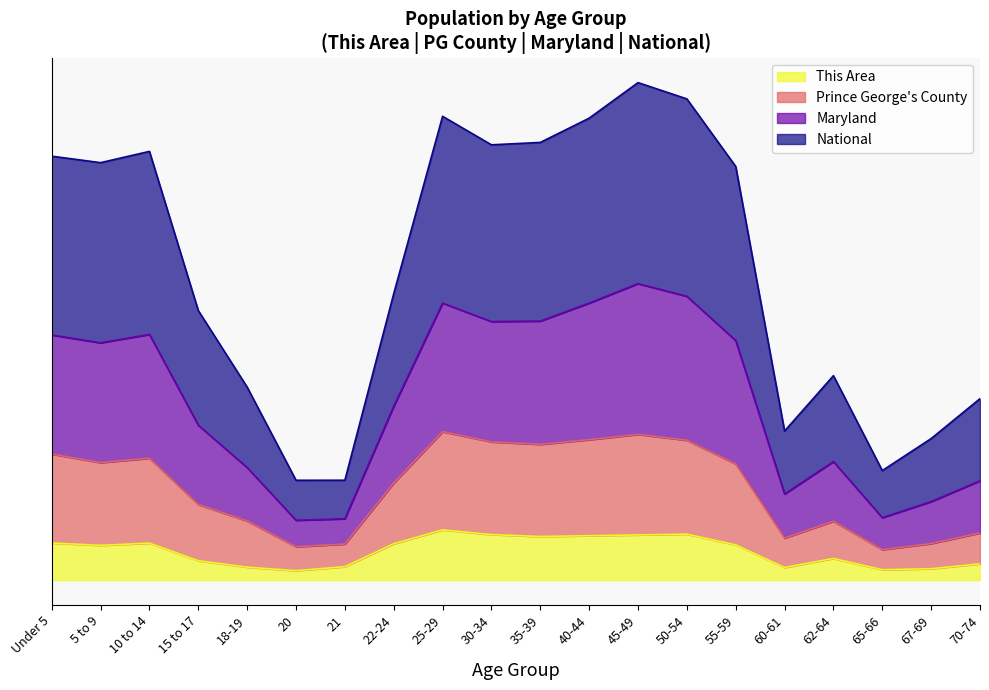

In Maryland, how many points are lower than both neighbors (excluding endpoints)?

5